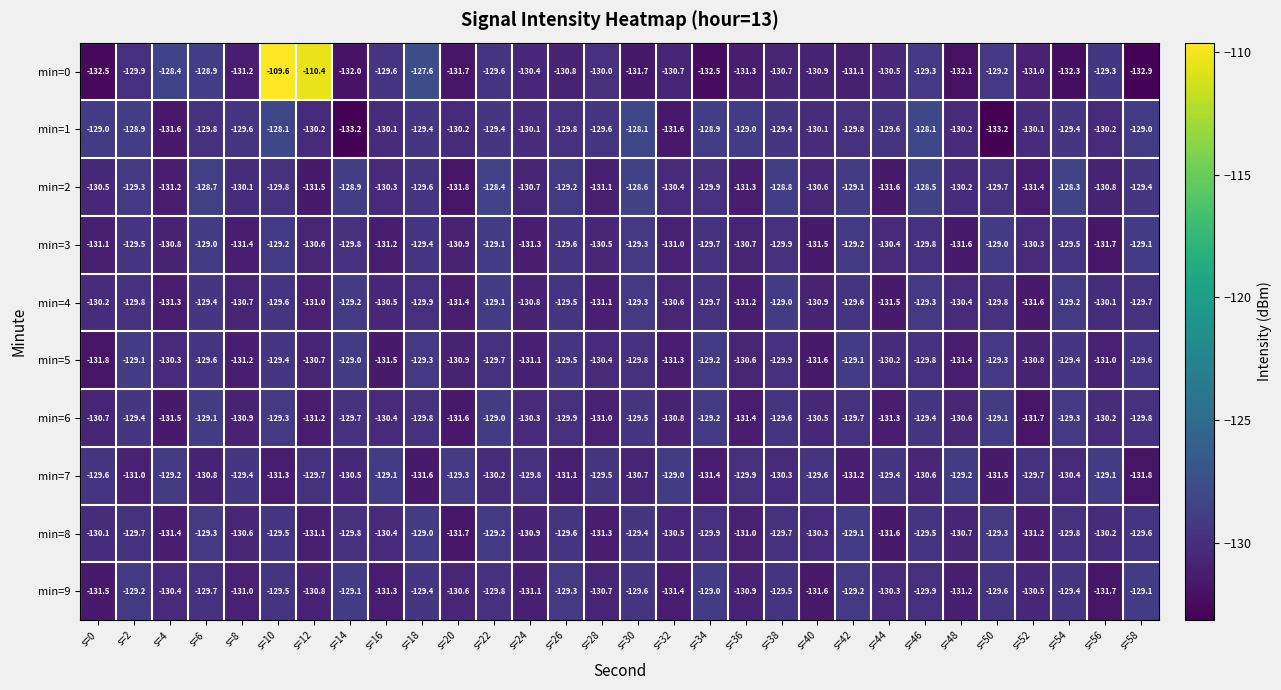

At which category does the chart reach its peak across all series?

s=10